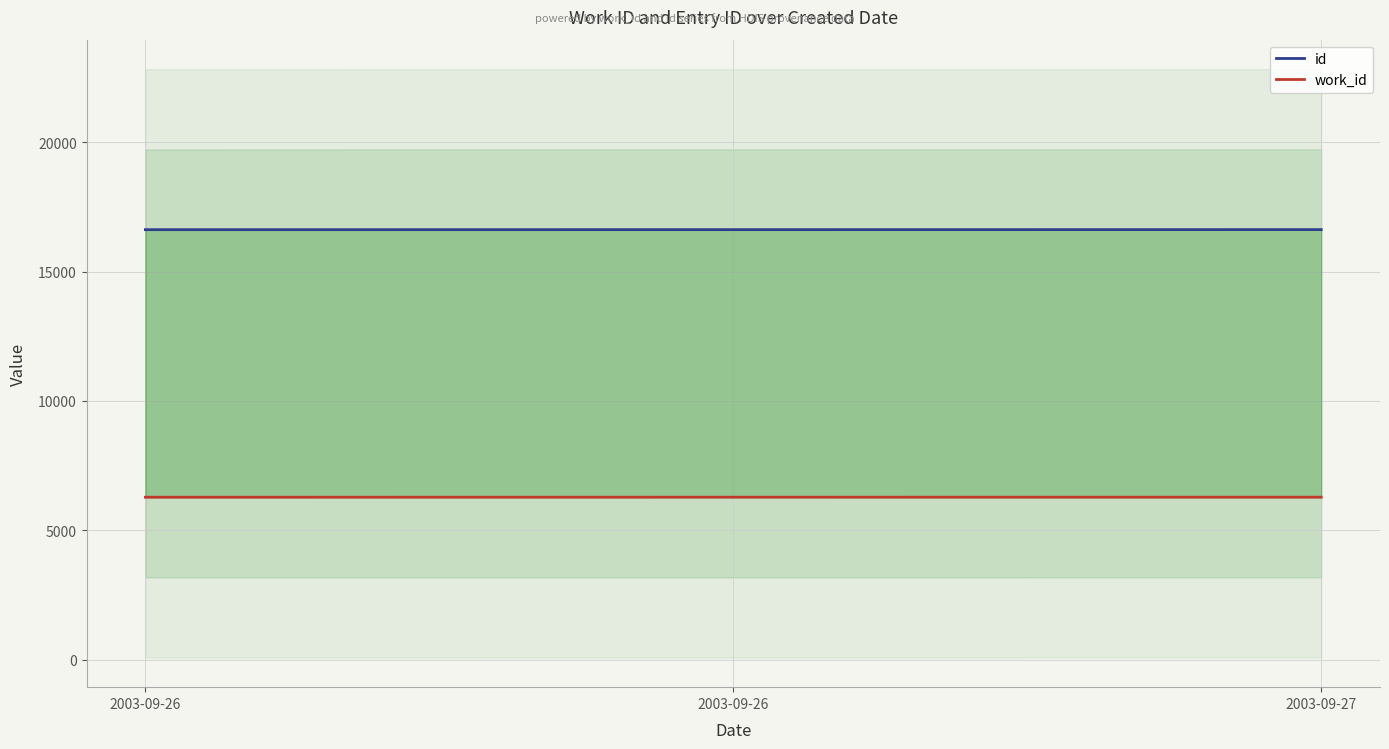

The value of work_id at 2003-09-26 is 10878. True or false?

False